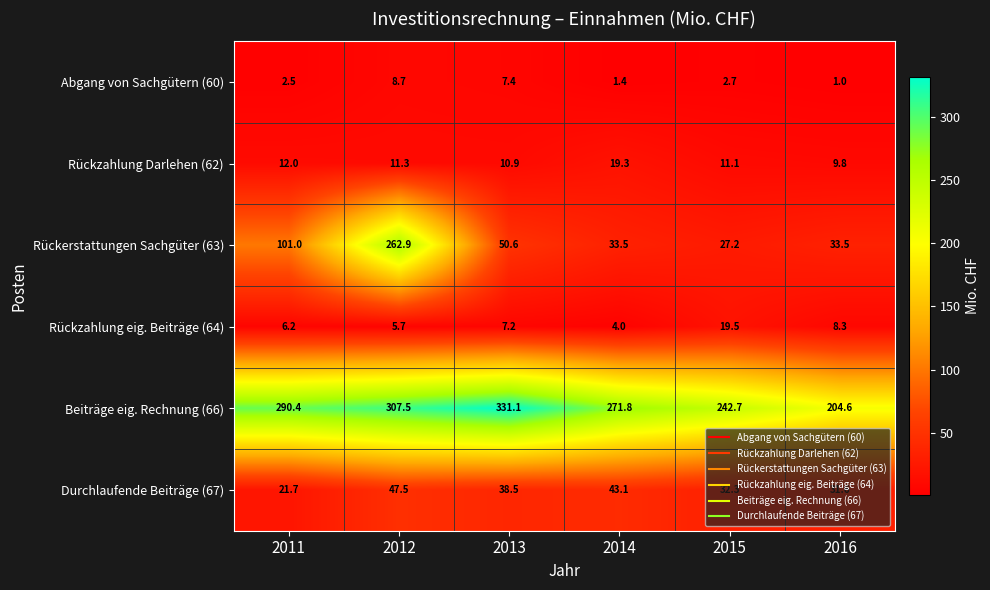

Where does the Rückzahlung eig. Beiträge (64) series first go above 7?

2013